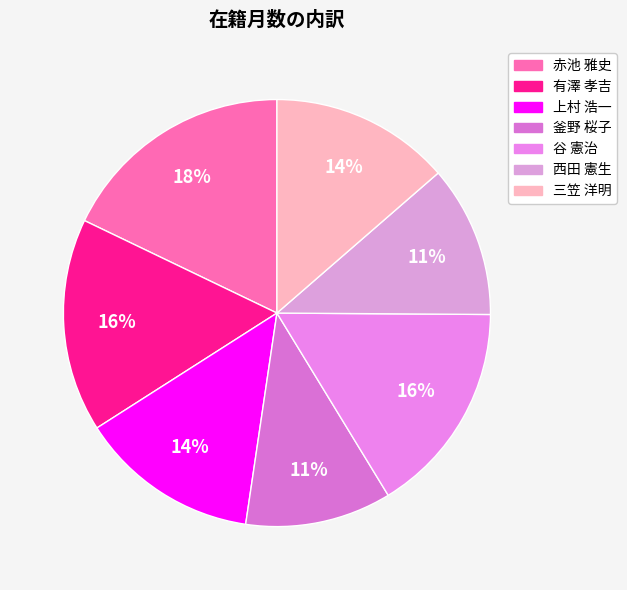

Combined, do 有澤 孝吉 and 釜野 桜子 account for over 50%?

No